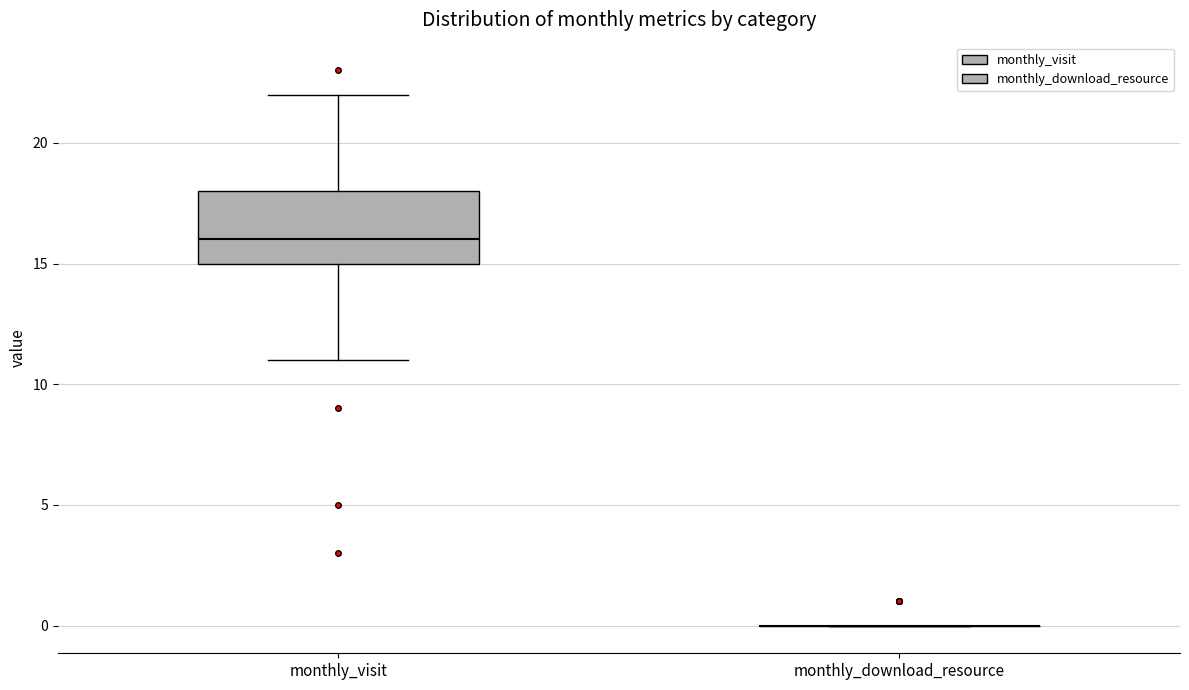

Reading left to right, transcribe this box plot: for each box, give where its median line is, the range the box spans, and where its two whiskers end, as read against the y-axis. The values are not printed on the chart, so give them approximately, as read against the axis.

monthly_visit: median 16, box 15 to 18, whiskers 11 to 22
monthly_download_resource: box collapsed to a line at 0, whiskers 0 to 0